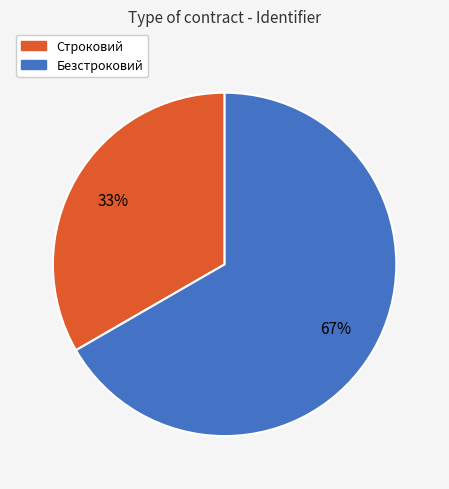

Combined, do Строковий and Безстроковий account for over 50%?

Yes